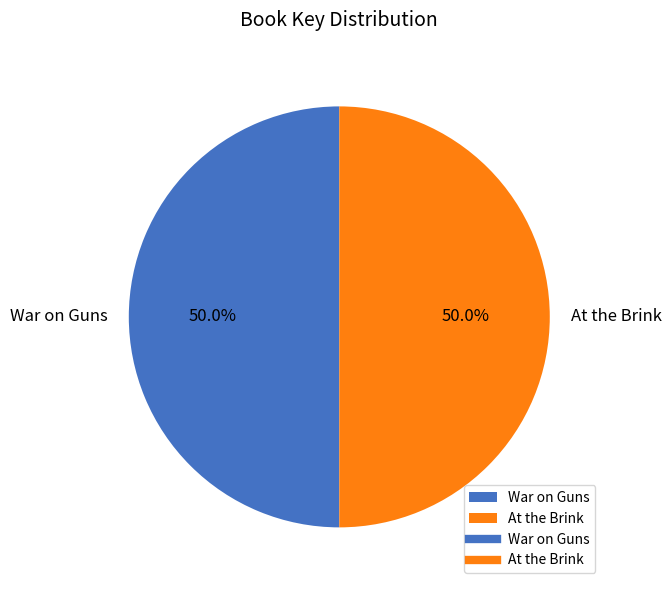

True or false: War on Guns accounts for 45% of the total.

False